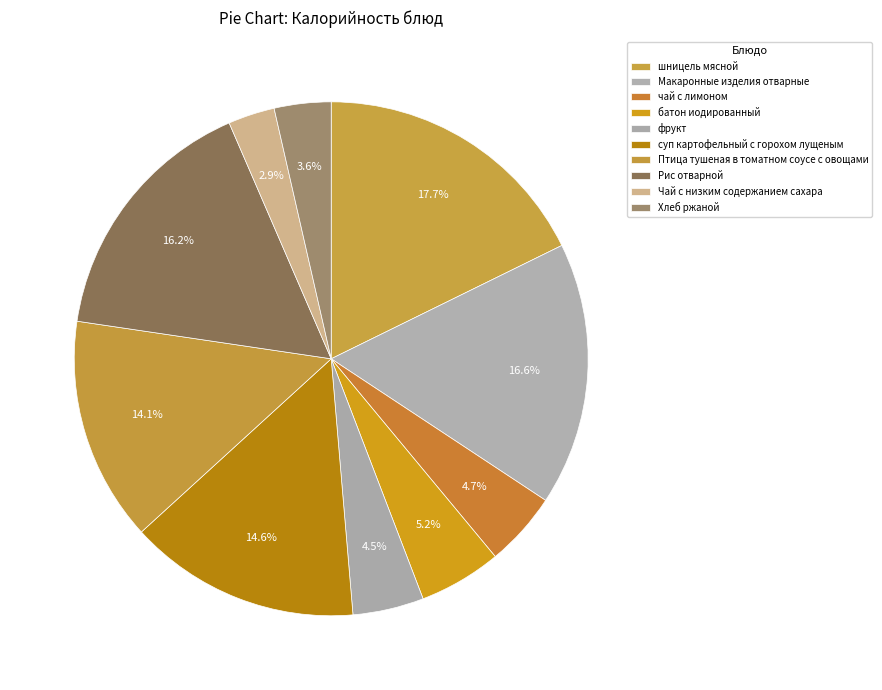

What is the largest slice in the pie chart?

шницель мясной